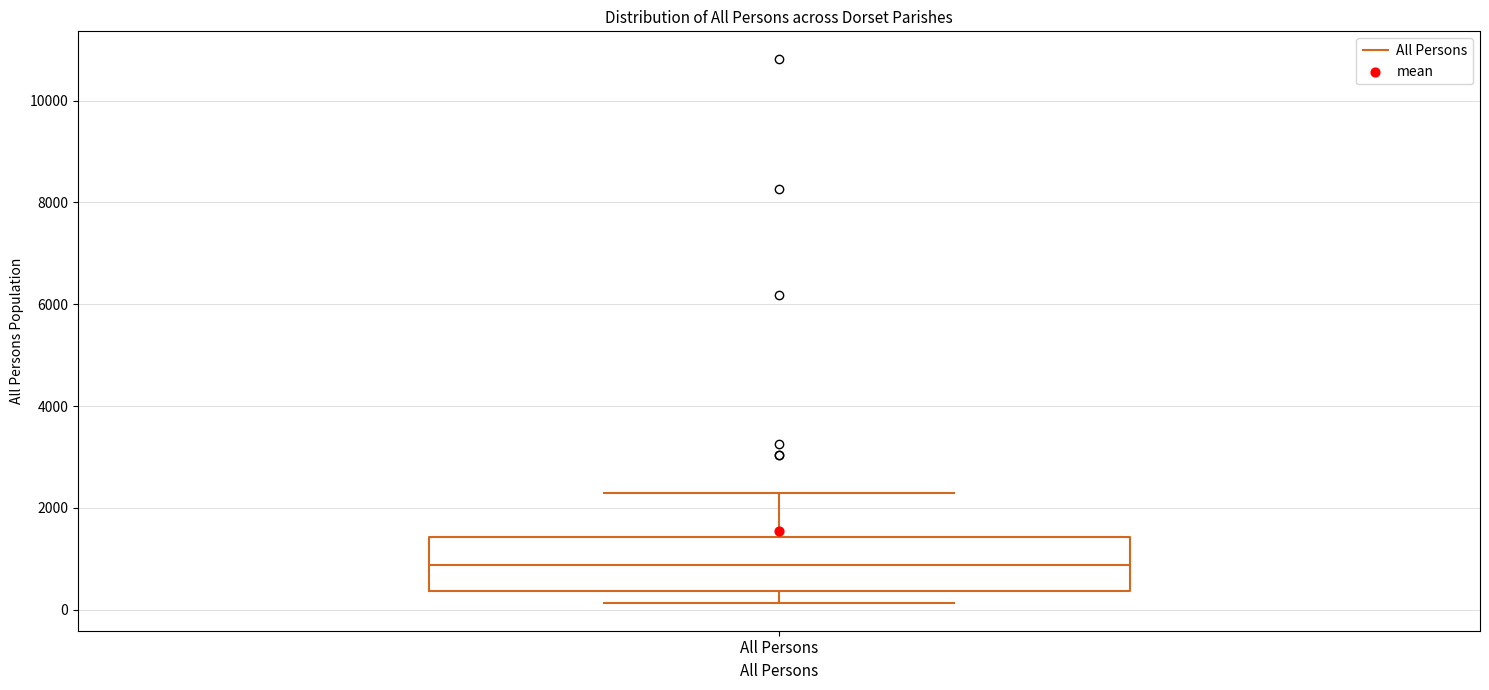

Read this box plot against the y-axis: the position of the median line, the range covered by the box, and the ends of both whiskers. The values are not printed on the chart, so give them approximately, as read against the axis.

median 800, box 400 to 1400, whiskers 200 to 2200